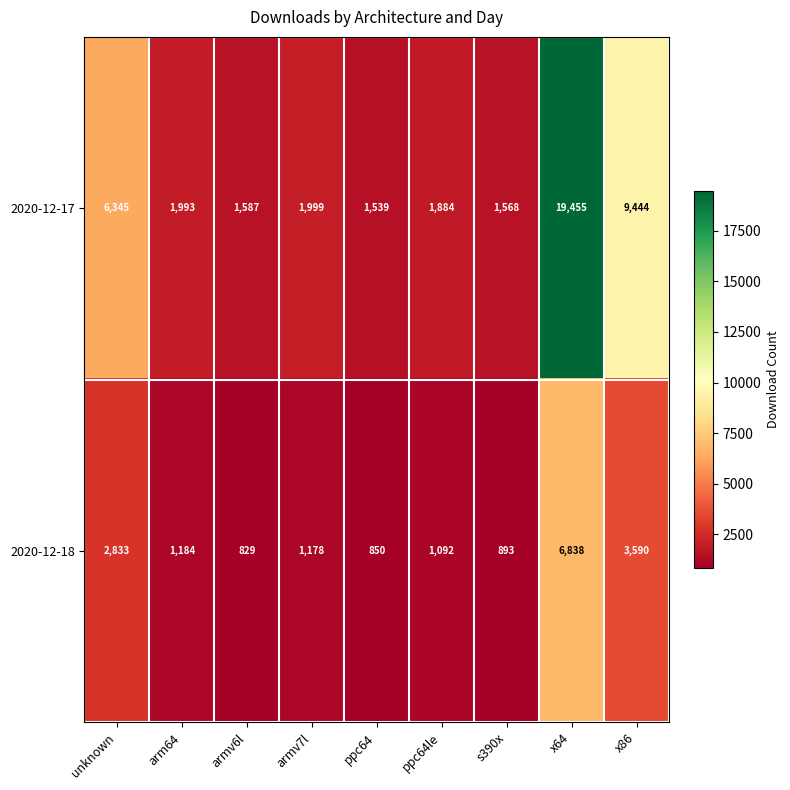

At which label is 2020-12-17 closest to 10497?

x86